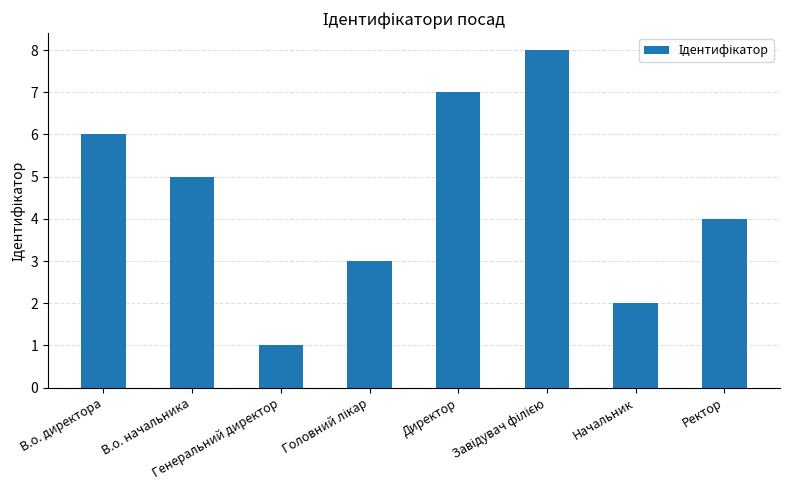

What is the change in value from В.о. директора to В.о. начальника?

-1